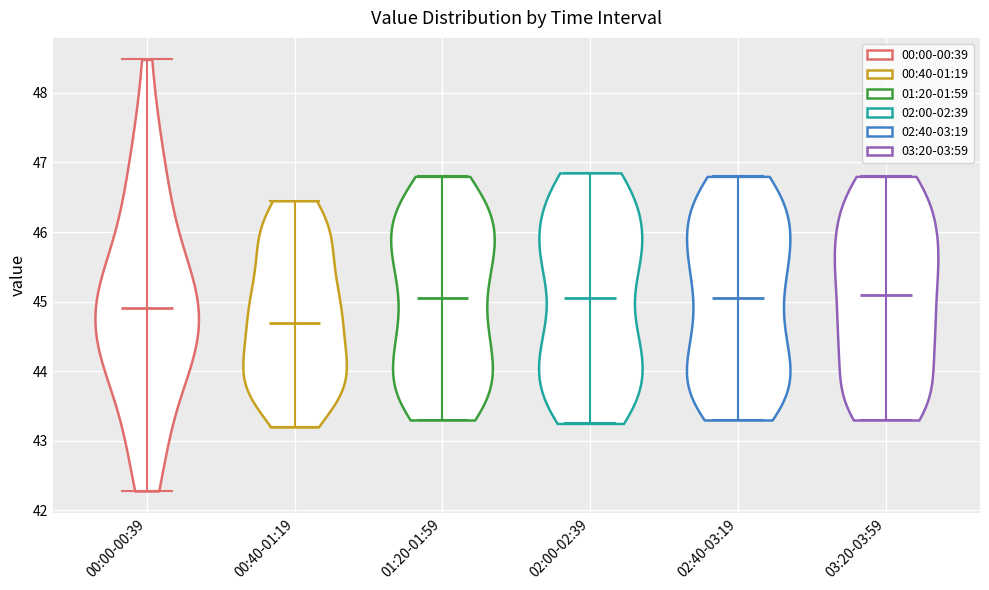

Reading left to right, read every violin against the y-axis: where its median line is, and the lowest and highest points it reaches. The values are not printed on the chart, so give them approximately, as read against the axis.

00:00-00:39: median line 44.9, lowest point 42.3, highest point 48.5
00:40-01:19: median line 44.7, lowest point 43.2, highest point 46.5
01:20-01:59: median line 45.1, lowest point 43.3, highest point 46.8
02:00-02:39: median line 45.1, lowest point 43.3, highest point 46.9
02:40-03:19: median line 45.1, lowest point 43.3, highest point 46.8
03:20-03:59: median line 45.1, lowest point 43.3, highest point 46.8